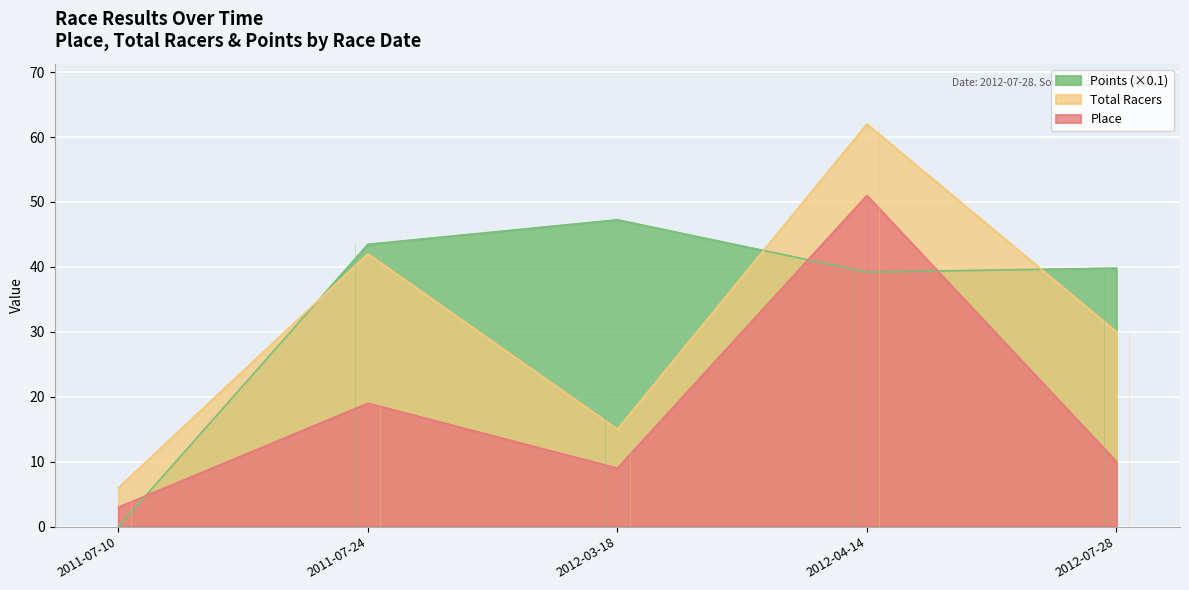

At how many categories does at least one series exceed 48?

1